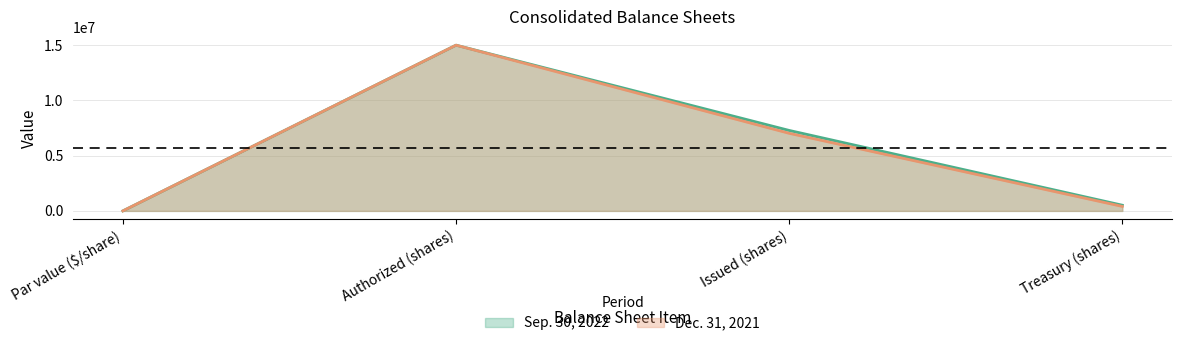

What is the difference between the maximum and minimum values in the Dec. 31, 2021 series?

14999999